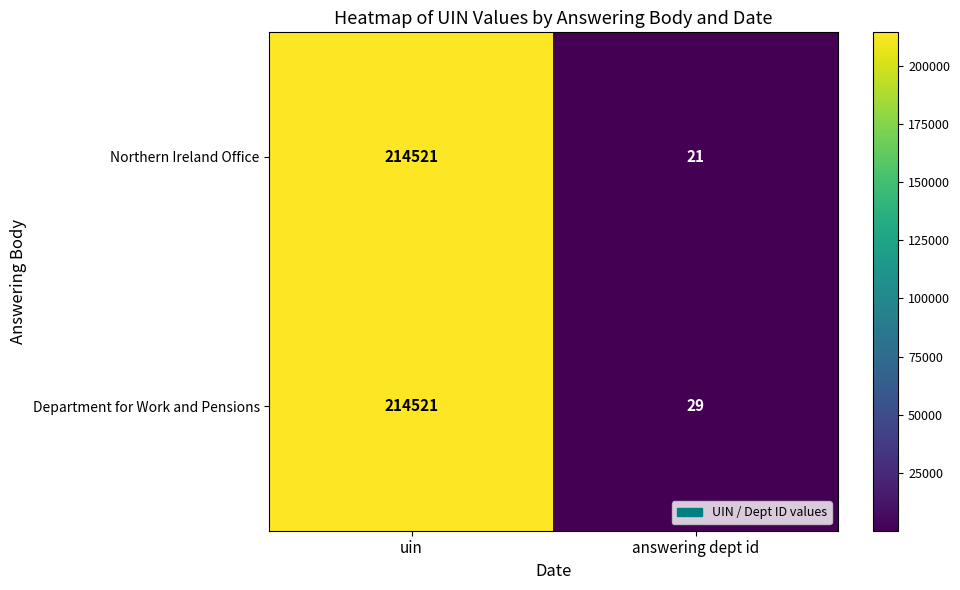

What is the sum of all Department for Work and Pensions values?

214550